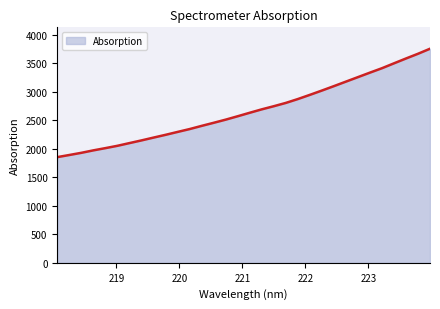

How many series are shown in this chart?

1